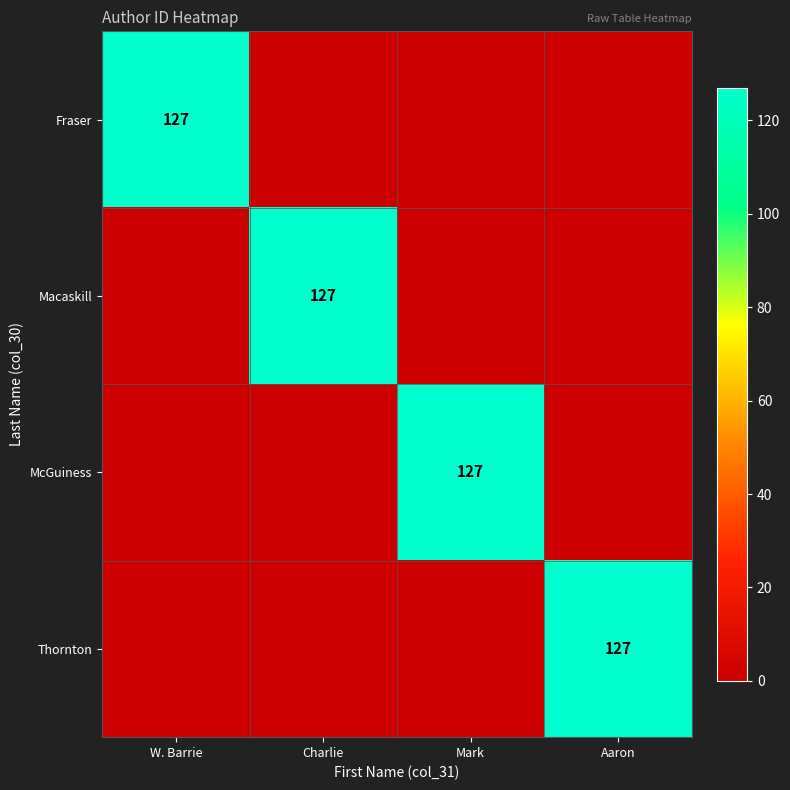

How many series are shown in this chart?

4